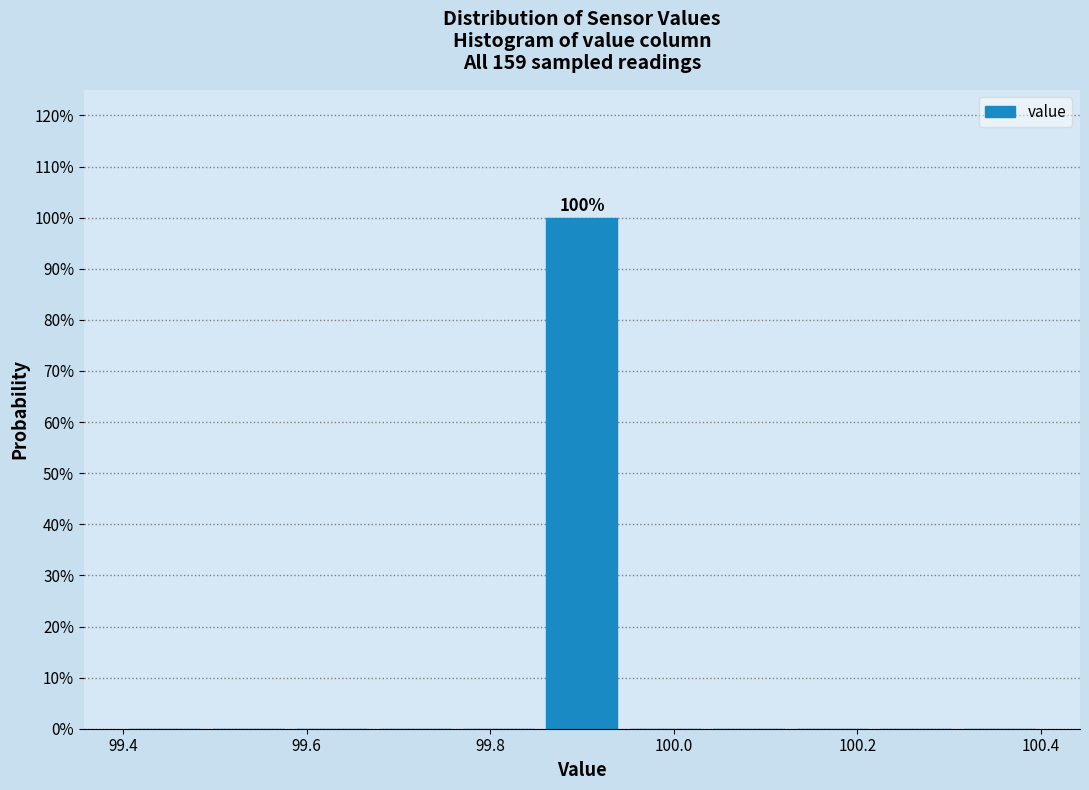

Which range on the x-axis has the tallest bar?

99.86 to 99.94